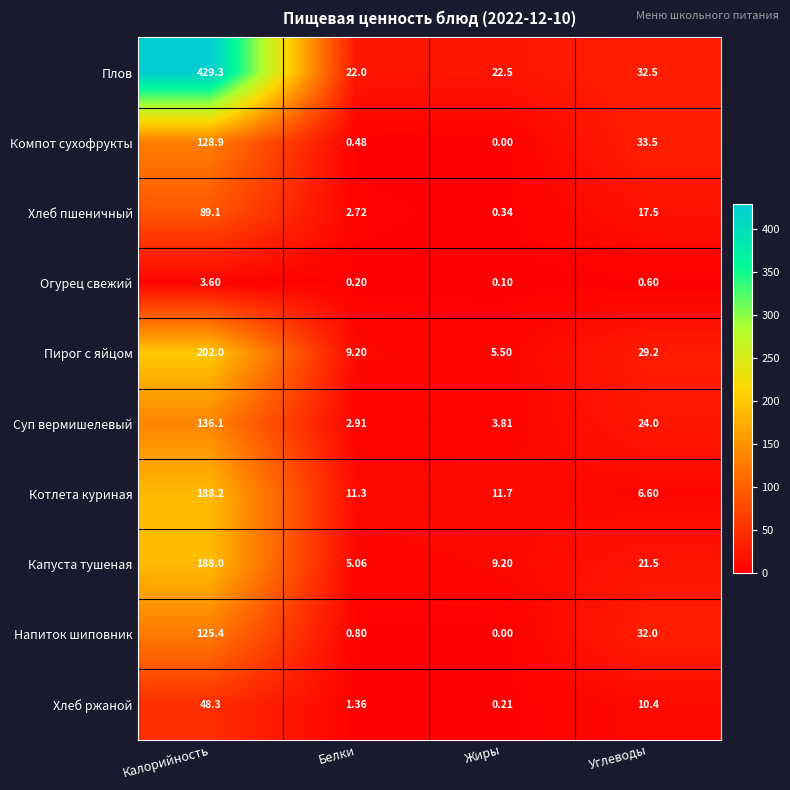

Where is Плов nearest to the value 225?

Углеводы